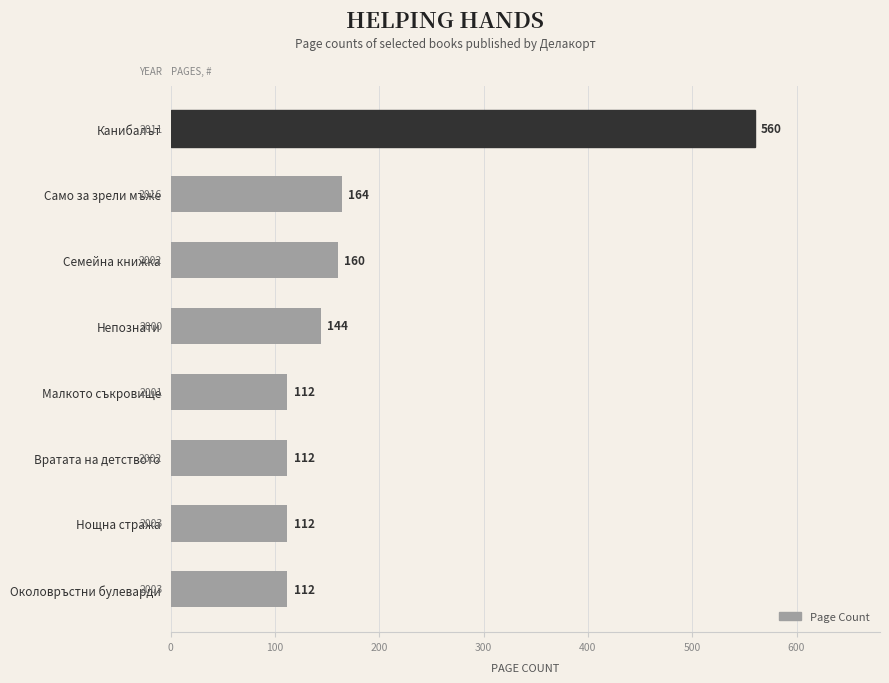

What is the change in value from Канибалът to Непознати?

-416